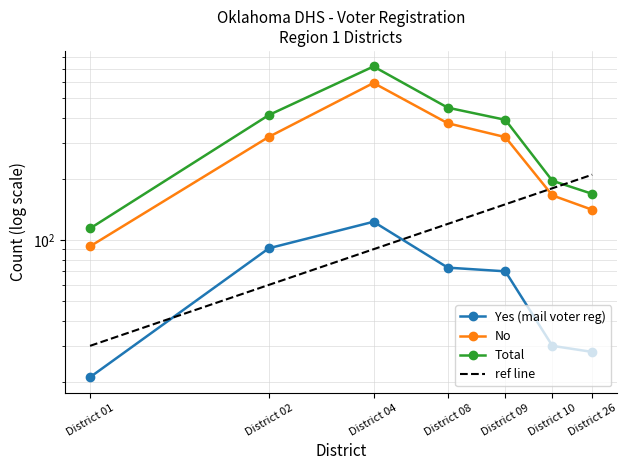

Which series has the widest spread of values?

Total